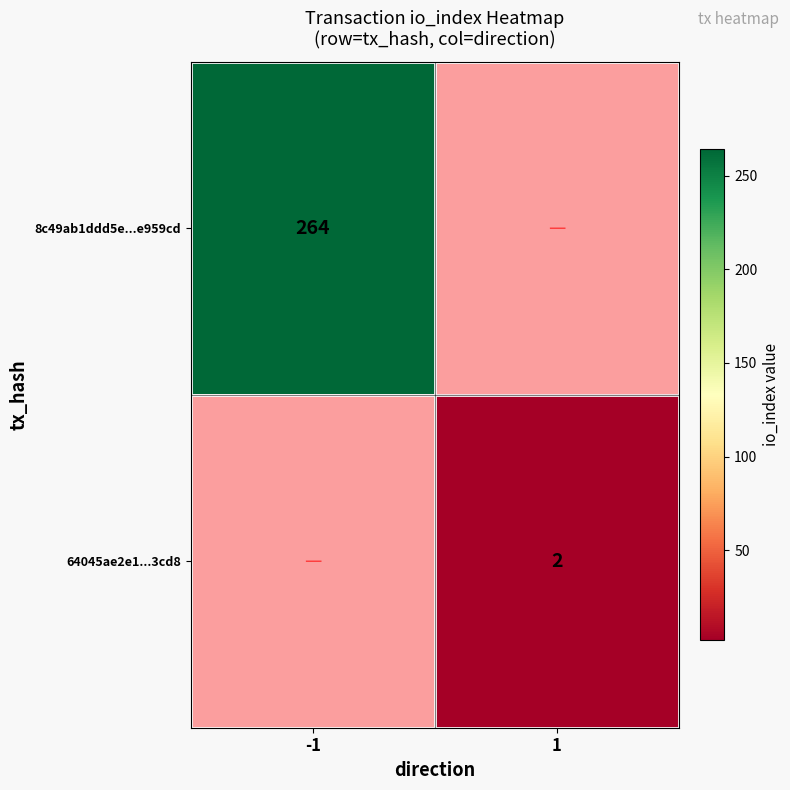

Is the value of 64045ae2e1...3cd8 at 1 greater than the value of 8c49ab1ddd5e...e959cd at -1?

No